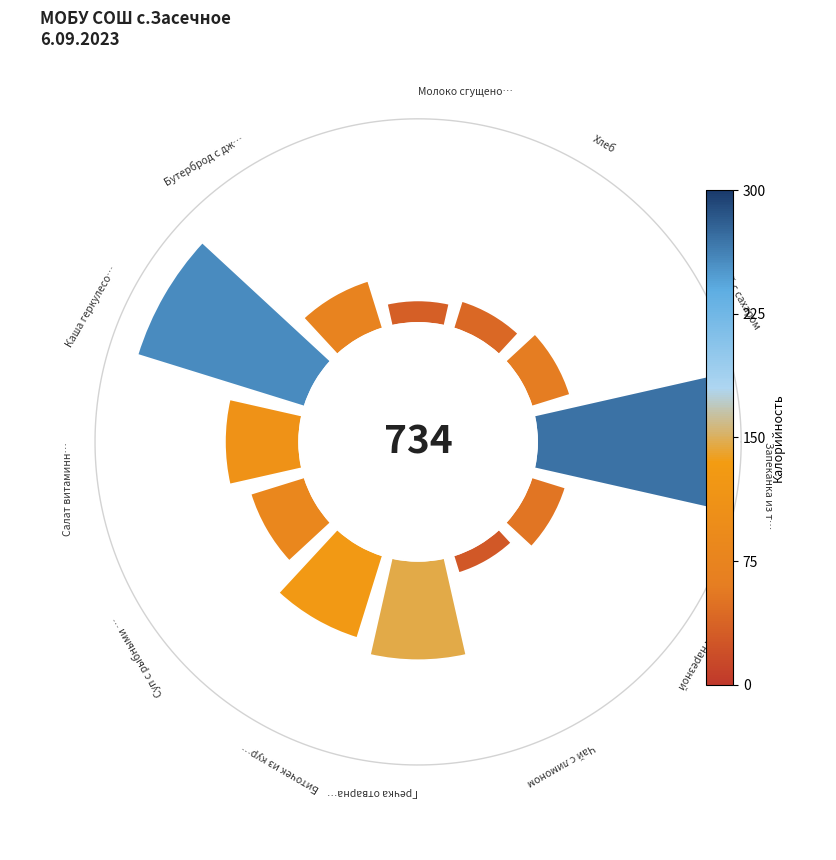

Does any single category account for the majority?

No